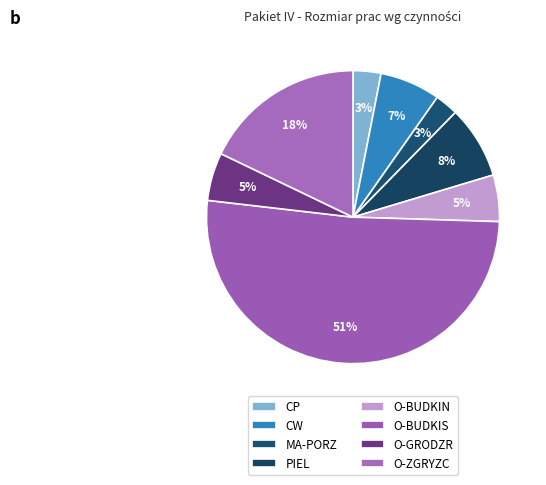

Which has a higher value, PIEL or CW?

PIEL